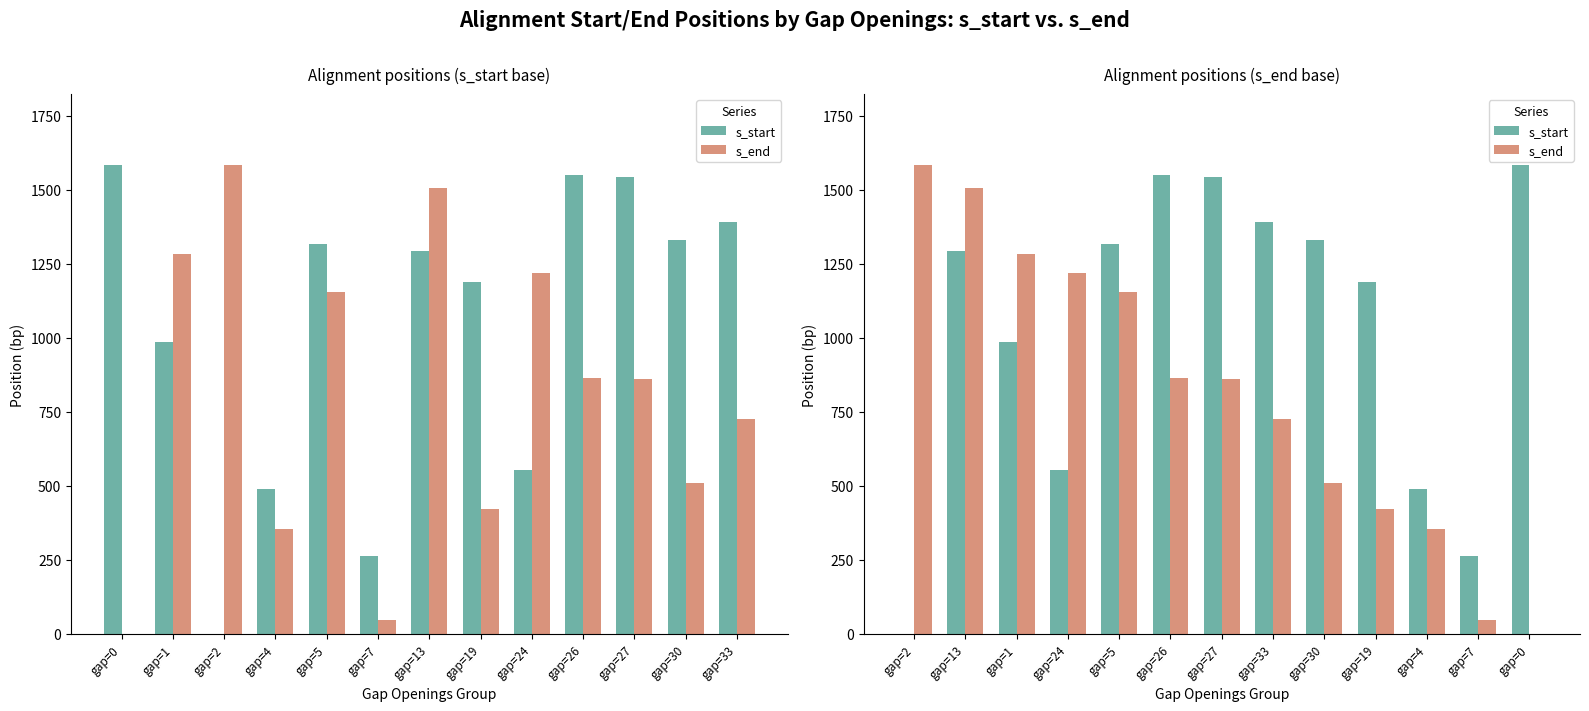

At which label does s_start first exceed 1292?

gap=5